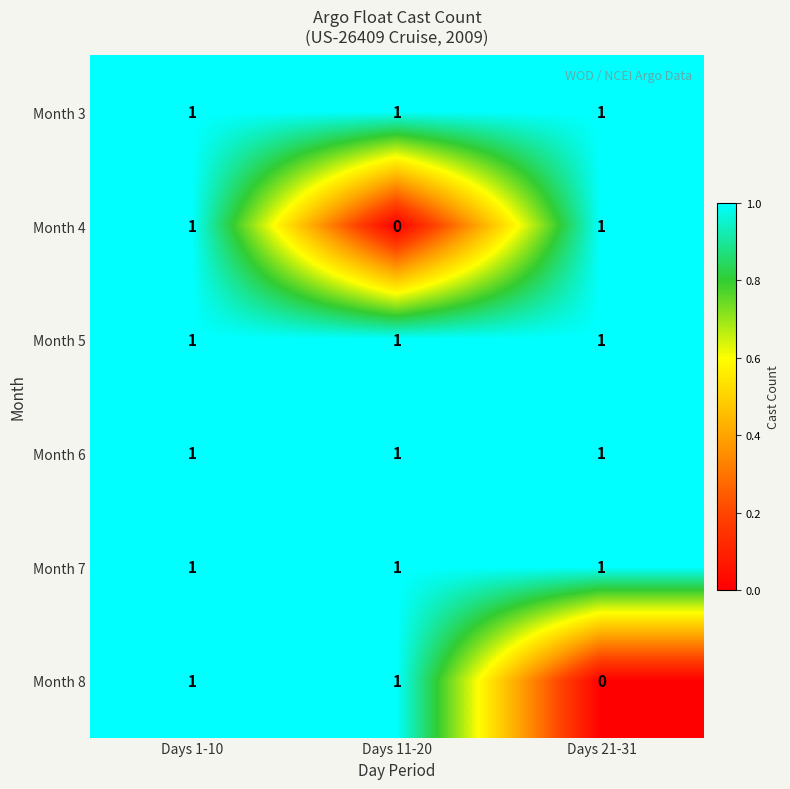

Reading right to left, extract all data points from this chart.

Month 3: 1	1	1
Month 4: 1	0	1
Month 5: 1	1	1
Month 6: 1	1	1
Month 7: 1	1	1
Month 8: 0	1	1